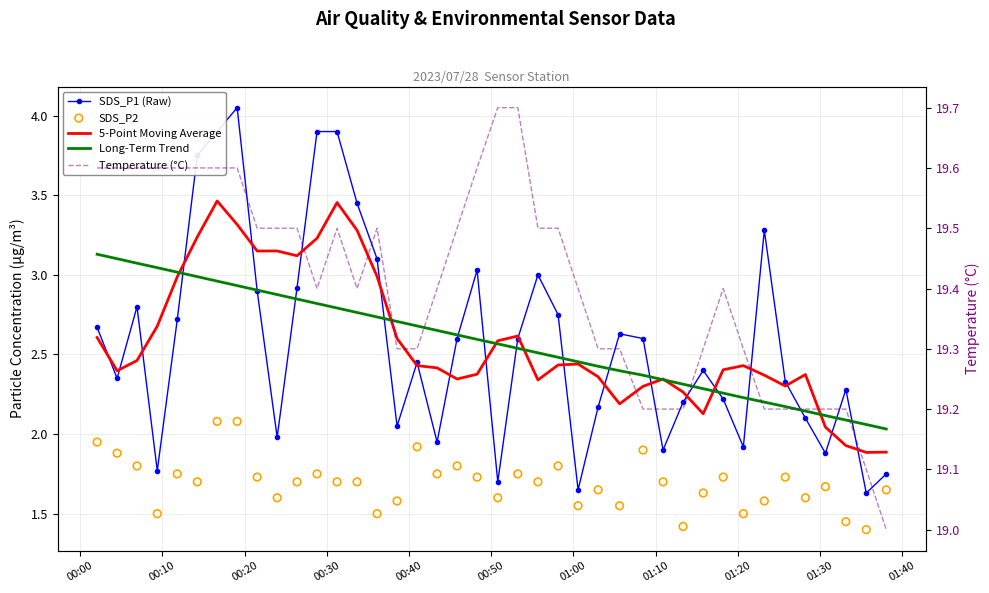

Which series contains the highest Y value?

Temperature (°C)